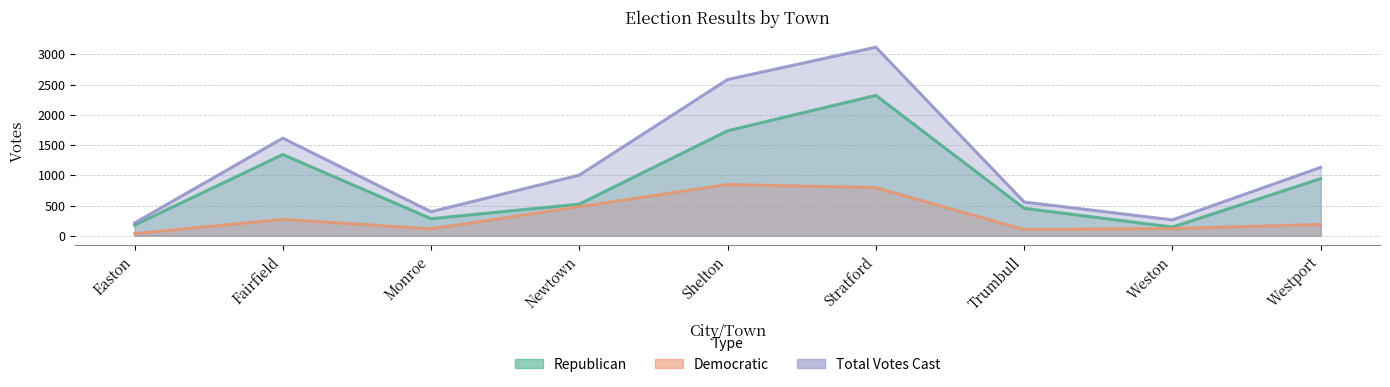

Where is the first local minimum for Democratic?

Monroe